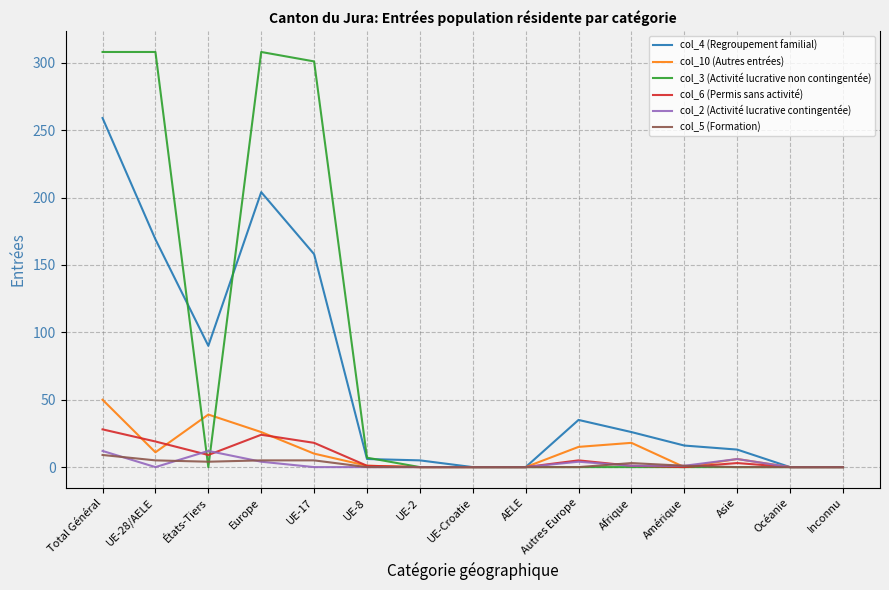

Which series has the largest total across all categories?

col_3 (Activité lucrative non contingentée)